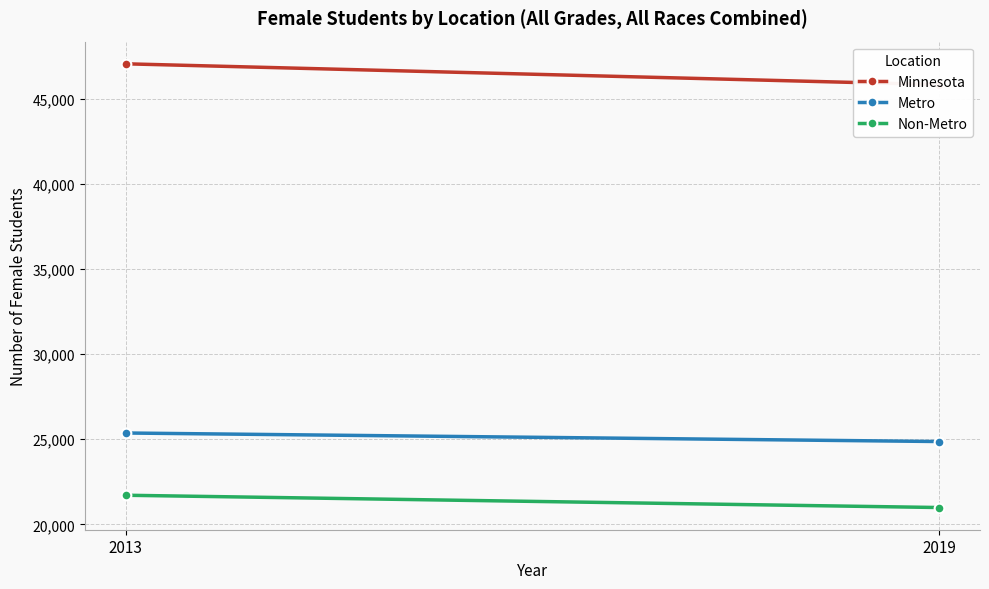

What is the sum of the Metro values at 2019 and 2013?

50238